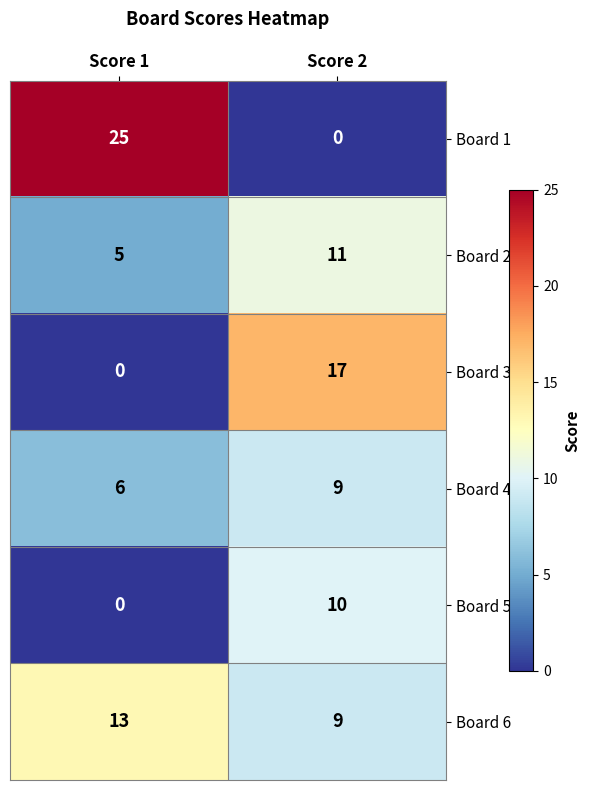

Reading right to left, what are all the values shown in this chart?

Board 1: Score 2=0	Score 1=25
Board 2: Score 2=11	Score 1=5
Board 3: Score 2=17	Score 1=0
Board 4: Score 2=9	Score 1=6
Board 5: Score 2=10	Score 1=0
Board 6: Score 2=9	Score 1=13